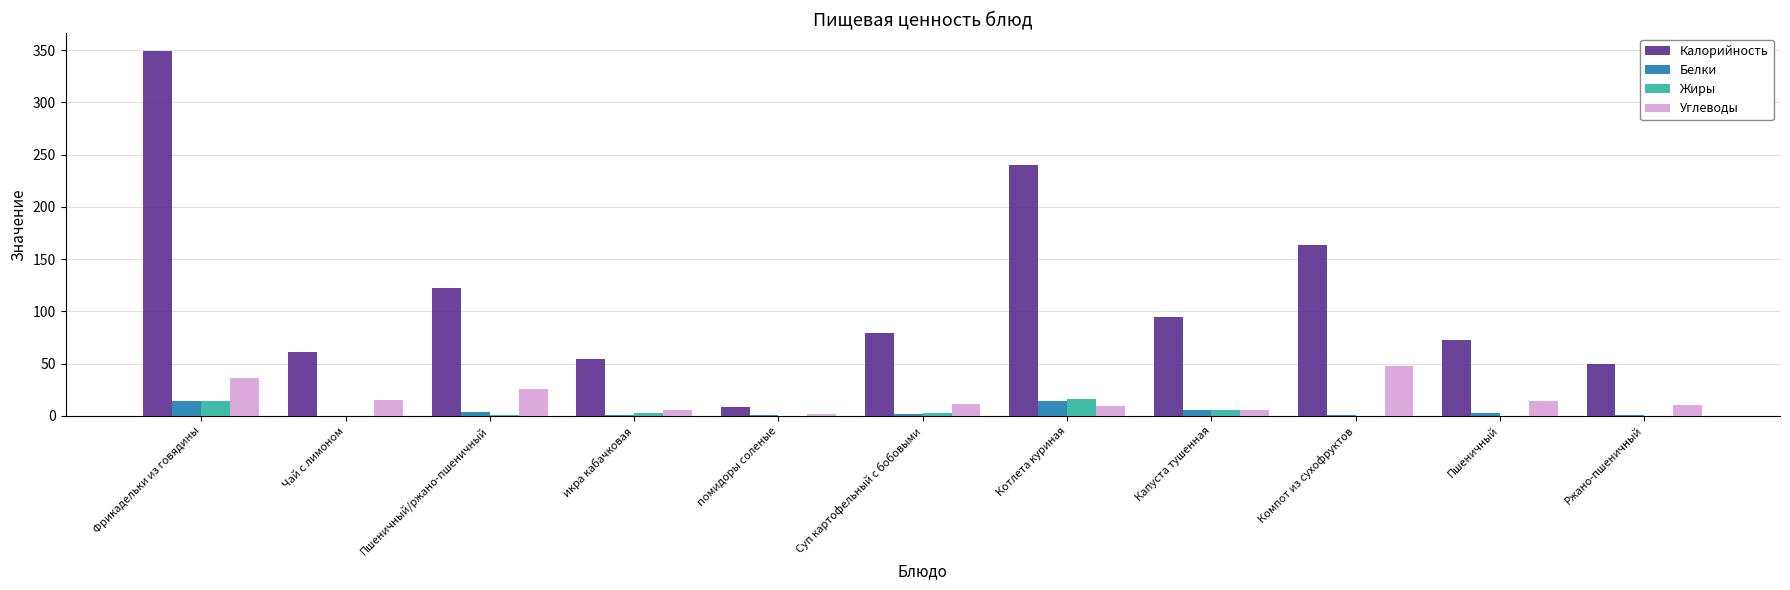

Is it true that Калорийность equals 163.8 at Компот из сухофруктов?

True